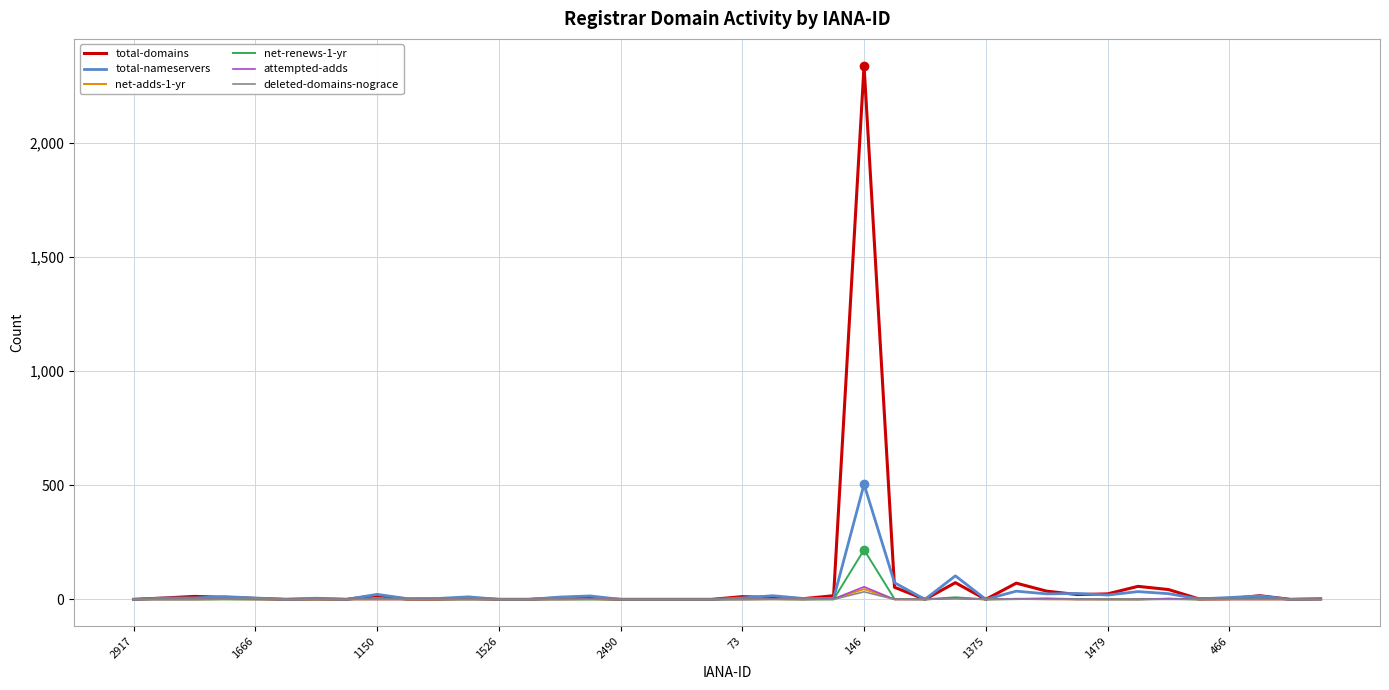

Which series has the widest spread of values?

total-domains